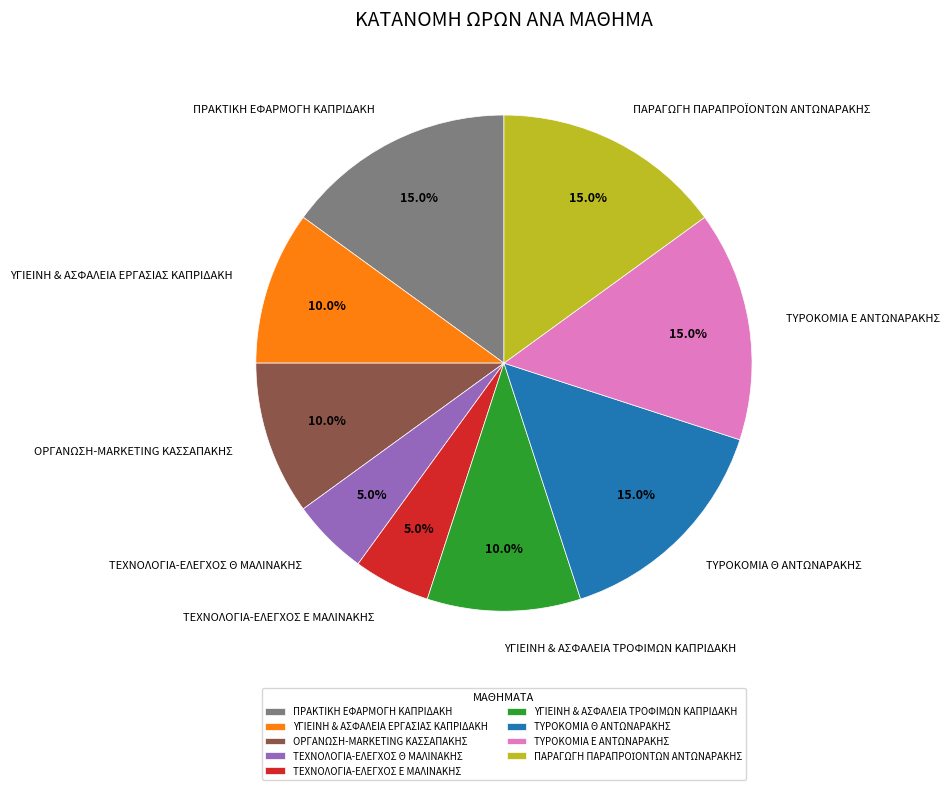

To the nearest percent, what portion does ΠΡΑΚΤΙΚΗ ΕΦΑΡΜΟΓΗ ΚΑΠΡΙΔΑΚΗ represent?

15%